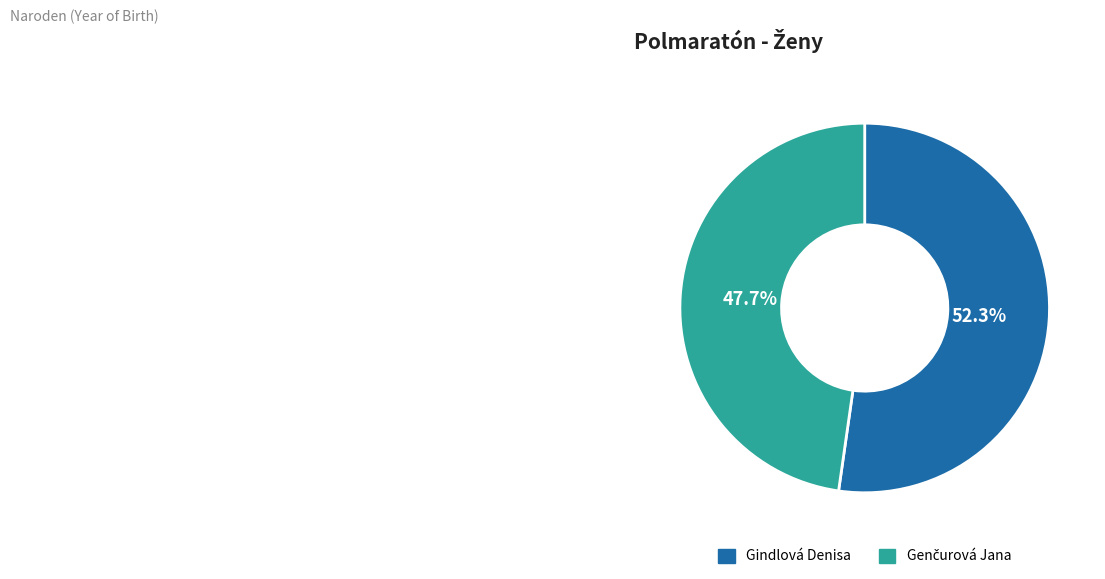

Which slice is the largest?

Gindlová Denisa